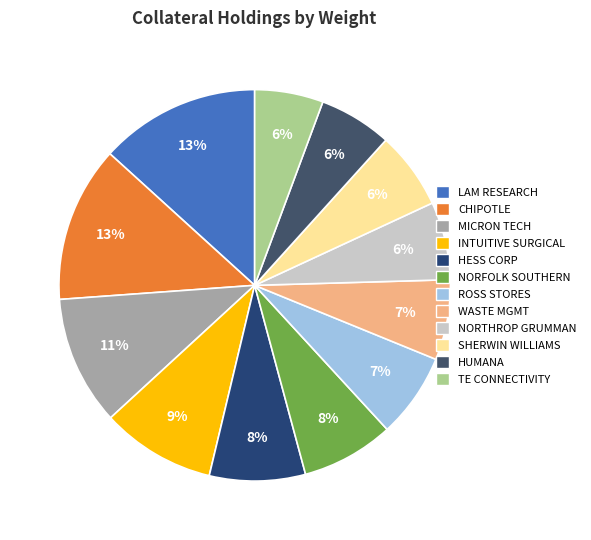

Count the number of slices in the pie.

12